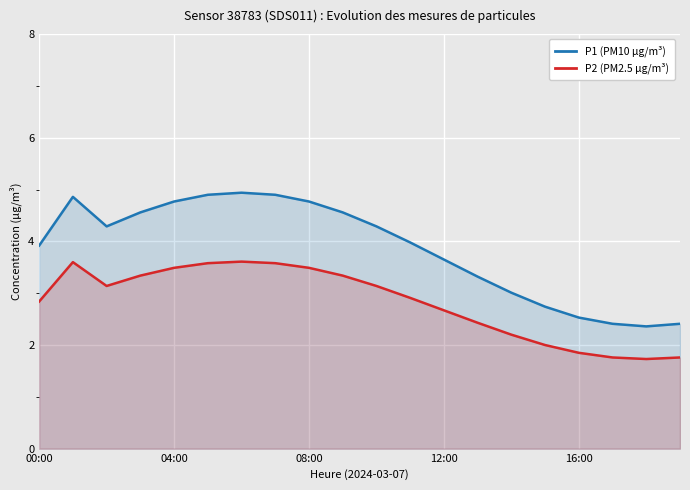

What is the smallest value displayed?

1.7